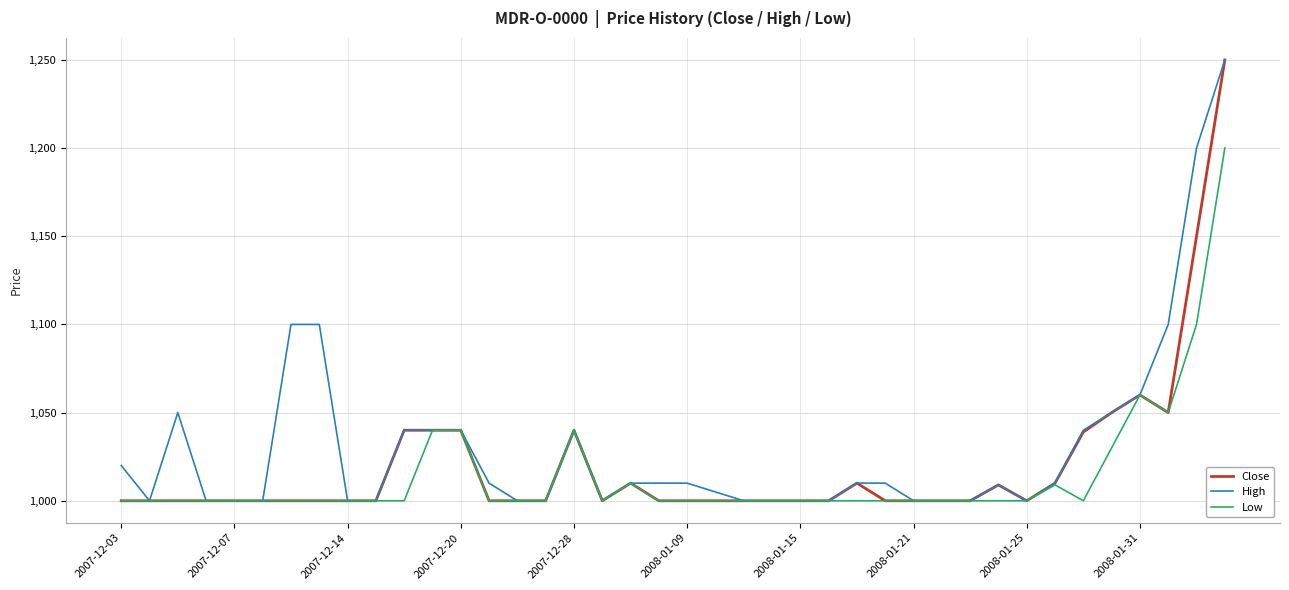

What is the maximum value shown in the chart?

1250